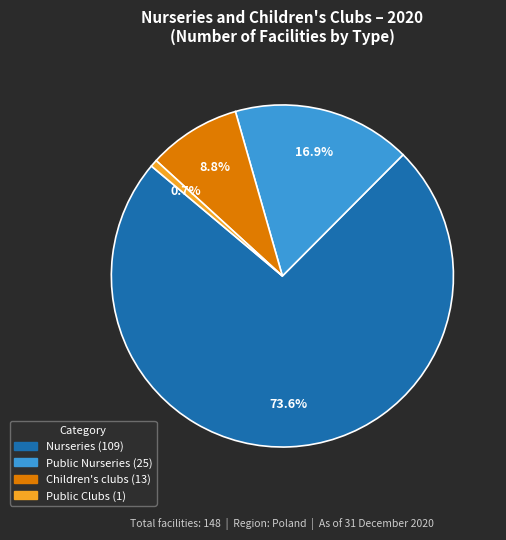

Does any single category account for the majority?

Yes